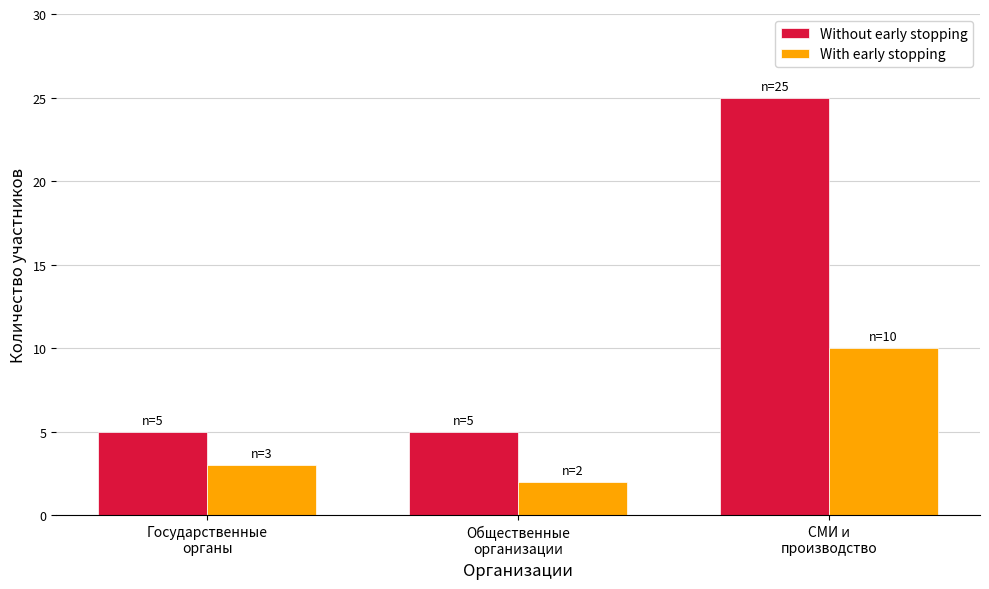

What are all the series names shown in the legend?

Without early stopping, With early stopping